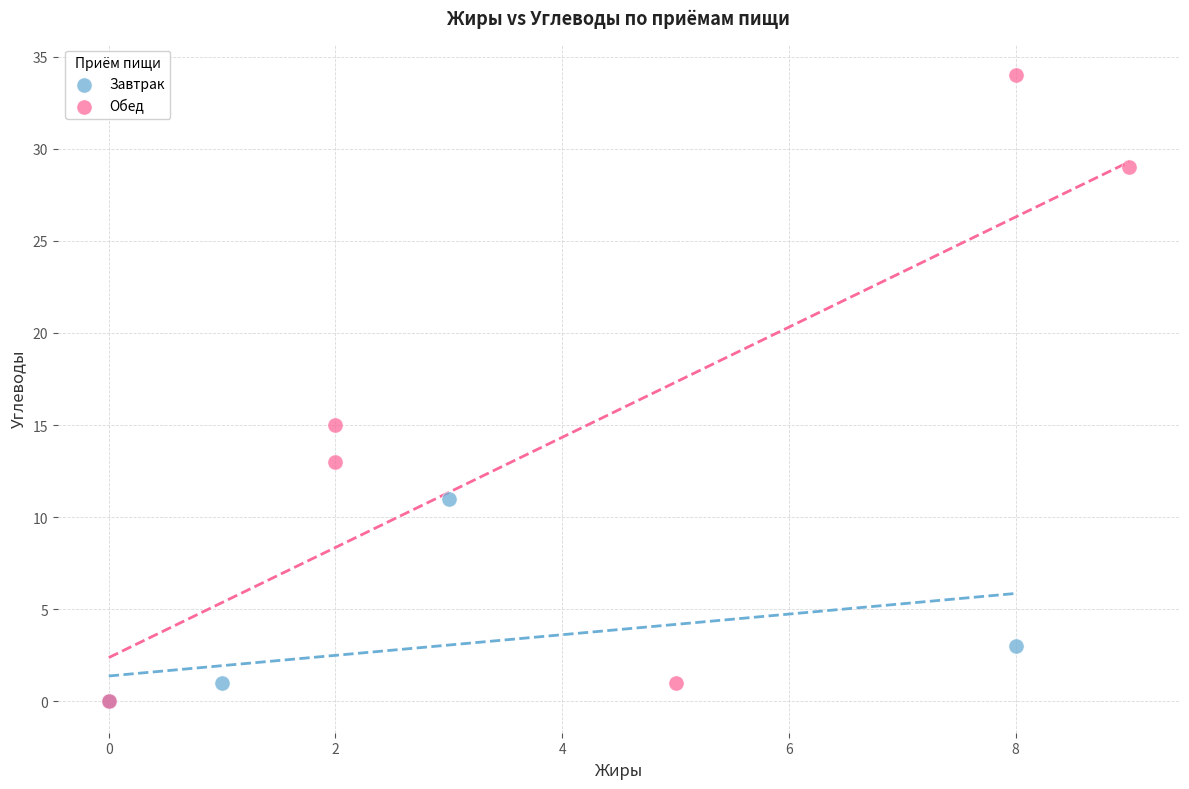

Which series reaches the maximum Y coordinate?

Обед